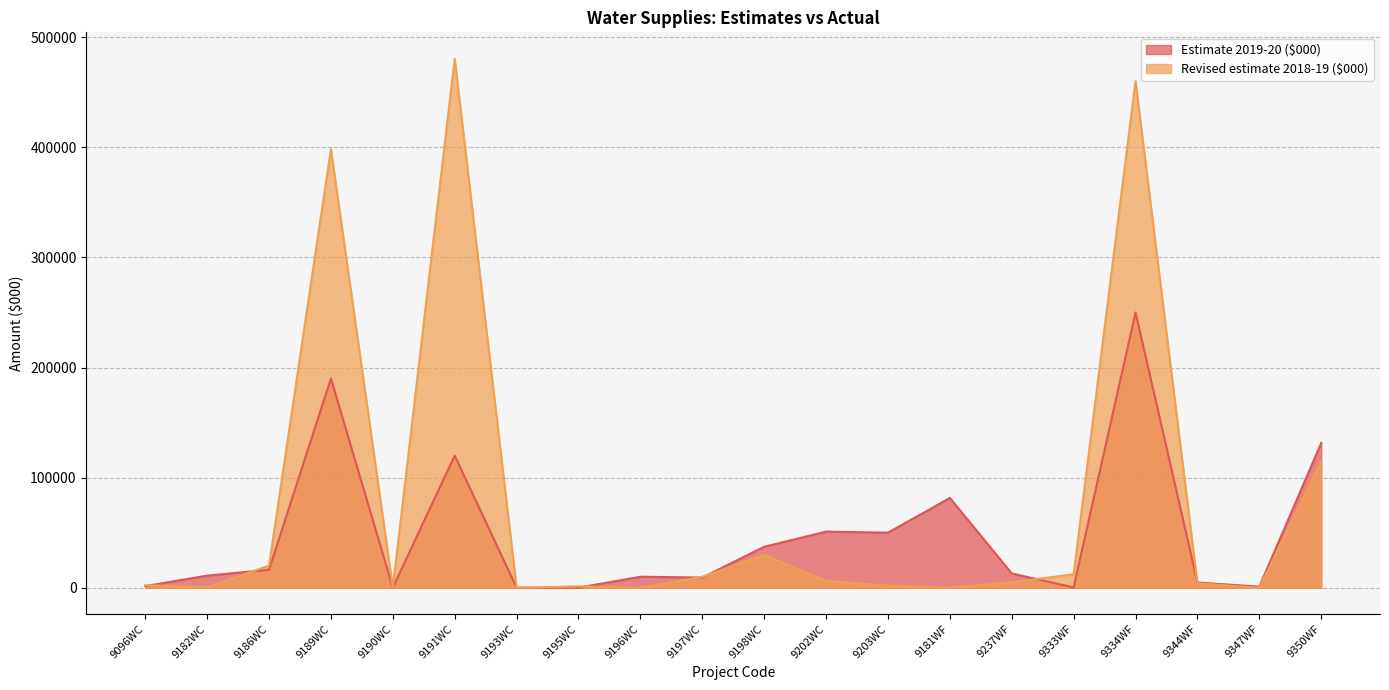

True or false: Estimate 2019-20 ($000) has more than 0 interior local peaks.

True